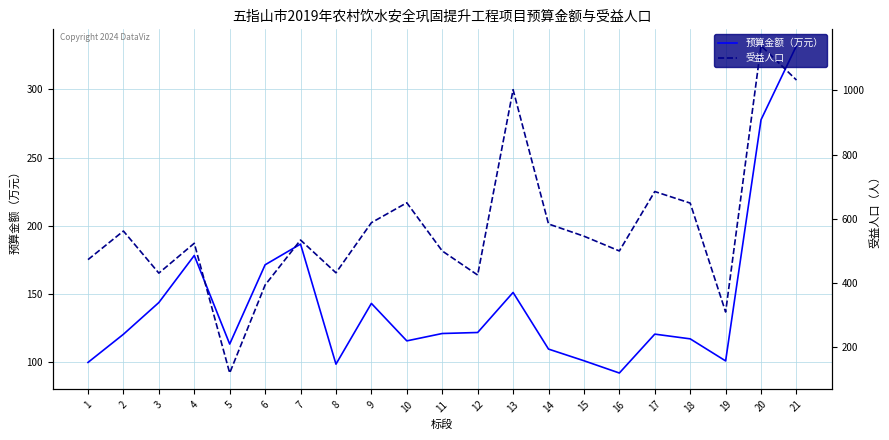

How many data points in 受益人口 are less than 534?

10